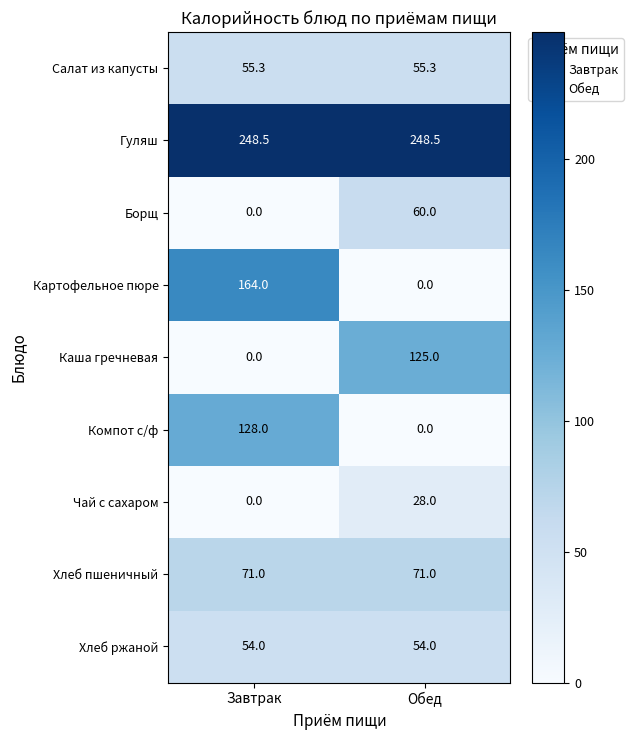

Reading right to left, extract all data points from this chart.

Салат из капусты: 55.3	55.3
Гуляш: 248.5	248.5
Борщ: 60.0	0.0
Картофельное пюре: 0.0	164.0
Каша гречневая: 125.0	0.0
Компот с/ф: 0.0	128.0
Чай с сахаром: 28.0	0.0
Хлеб пшеничный: 71.0	71.0
Хлеб ржаной: 54.0	54.0